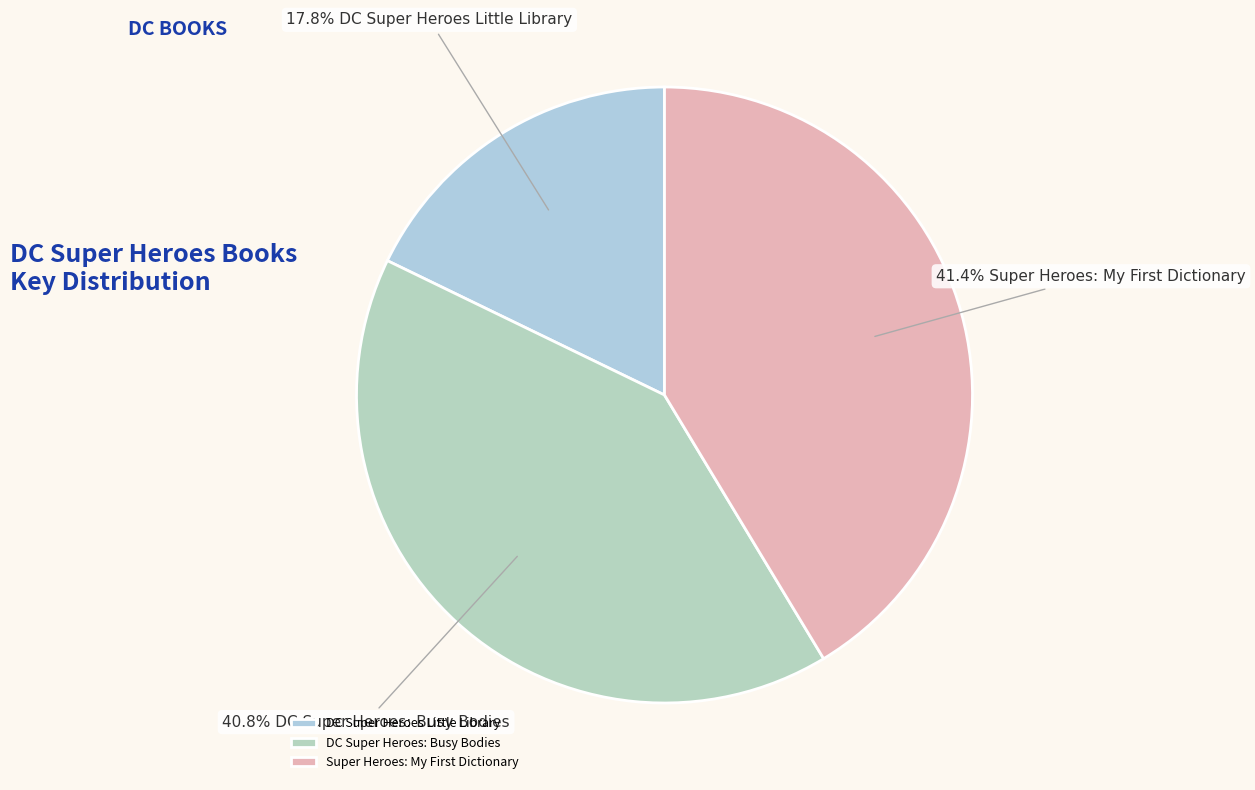

How many slices are in this pie chart?

3